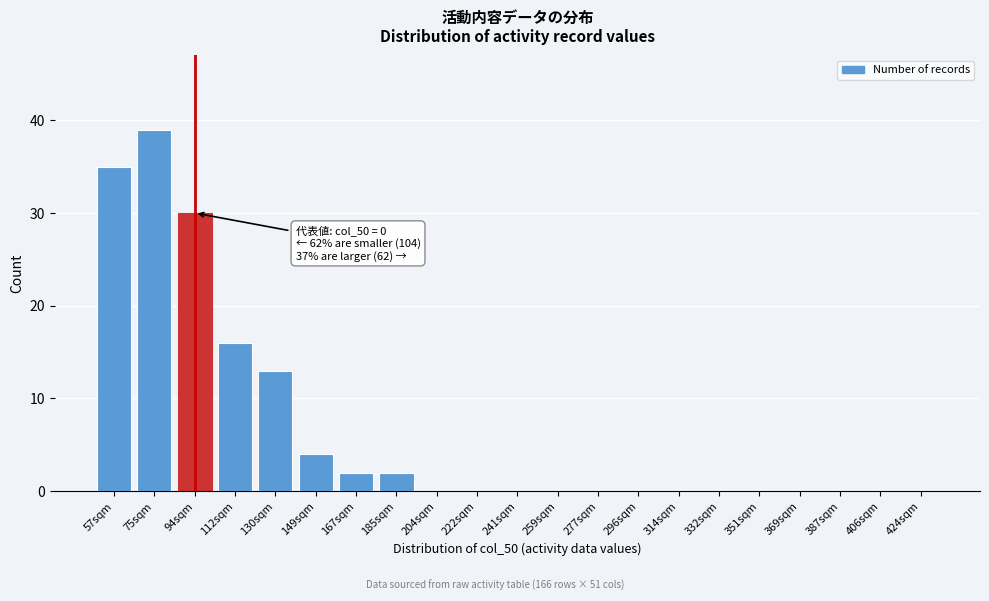

Reading left to right, list all the values displayed in this chart.

57sqm=35	75sqm=39	94sqm=30	112sqm=16	130sqm=13	149sqm=4	167sqm=2	185sqm=2	204sqm=0	222sqm=0	241sqm=0	259sqm=0	277sqm=0	296sqm=0	314sqm=0	332sqm=0	351sqm=0	369sqm=0	387sqm=0	406sqm=0	424sqm=0